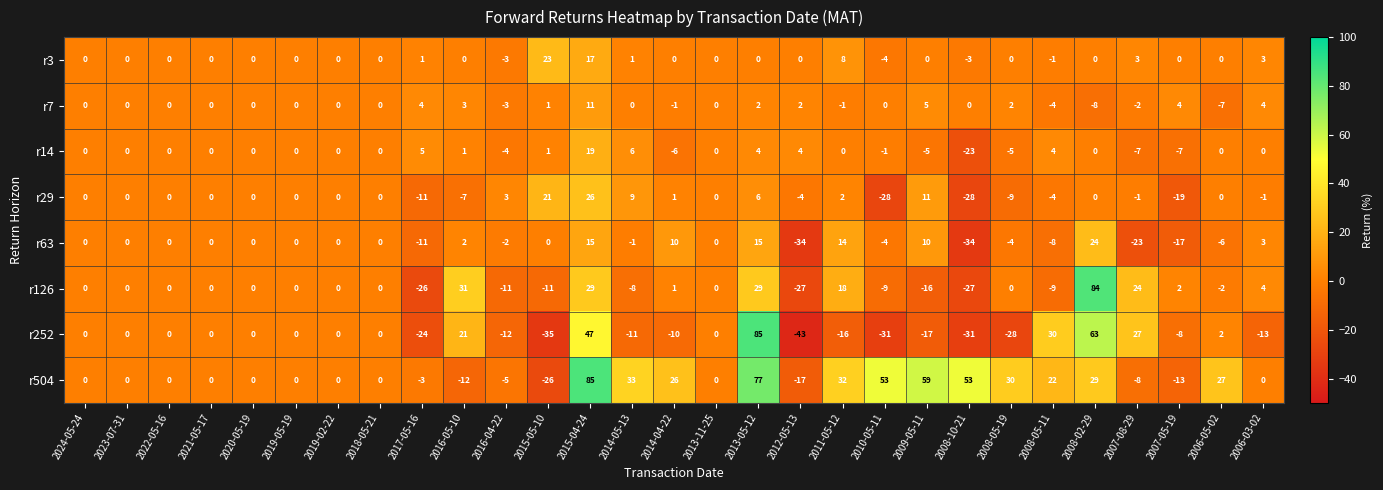

Which series has the largest range (max minus min)?

r252